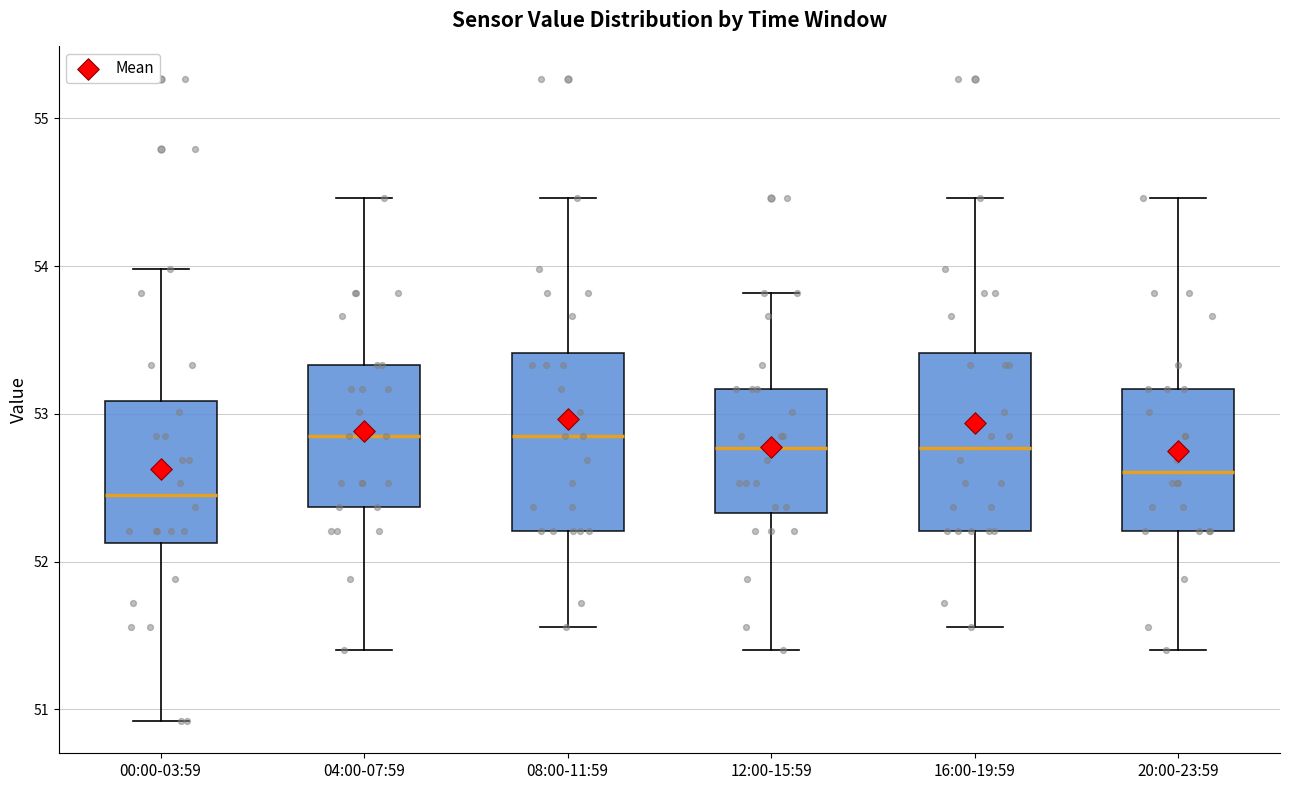

Reading left to right, read every box against the y-axis: the position of its median line, the range the box covers, and the ends of its whiskers. The values are not printed on the chart, so give them approximately, as read against the axis.

00:00-03:59: median 52.5, box 52.1 to 53.1, whiskers 50.9 to 54.0
04:00-07:59: median 52.9, box 52.4 to 53.3, whiskers 51.4 to 54.5
08:00-11:59: median 52.9, box 52.2 to 53.4, whiskers 51.6 to 54.5
12:00-15:59: median 52.8, box 52.3 to 53.2, whiskers 51.4 to 53.8
16:00-19:59: median 52.8, box 52.2 to 53.4, whiskers 51.6 to 54.5
20:00-23:59: median 52.6, box 52.2 to 53.2, whiskers 51.4 to 54.5